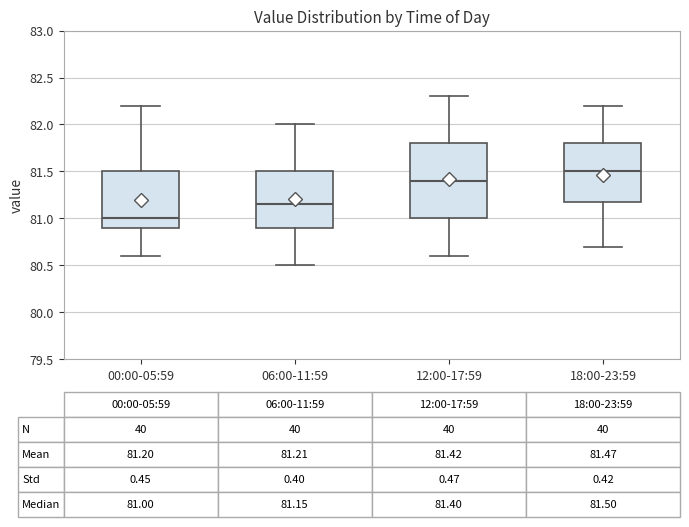

Which box's median line is the lowest?

00:00-05:59